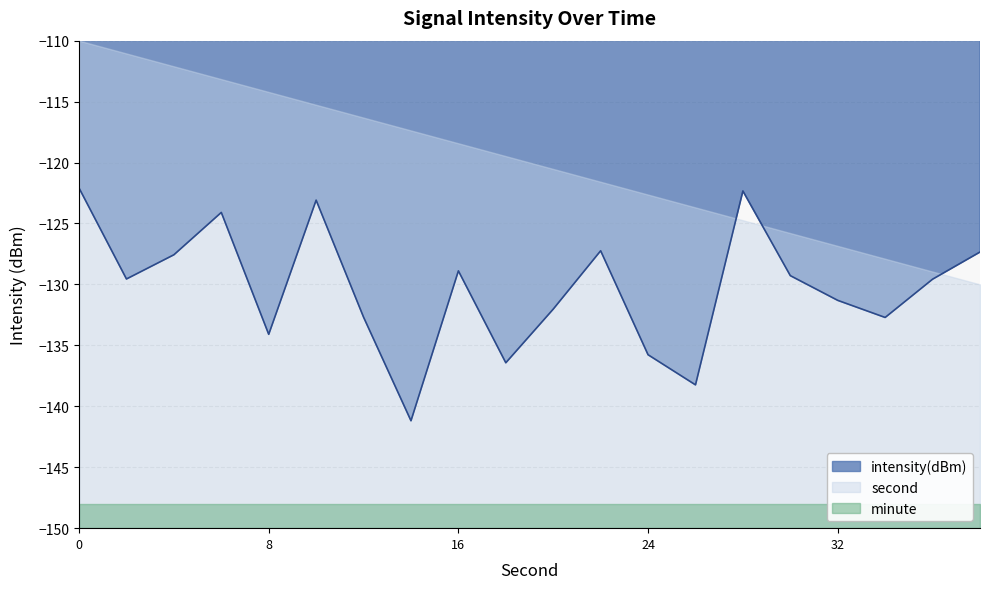

Rank the categories by value from highest to lowest.

0, 28, 10, 6, 22, 38, 4, 16, 30, 2, 36, 32, 20, 12, 34, 8, 24, 18, 26, 14